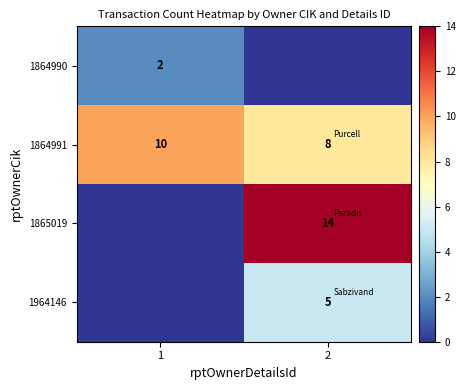

What is the average value of the 1864991 series?

9